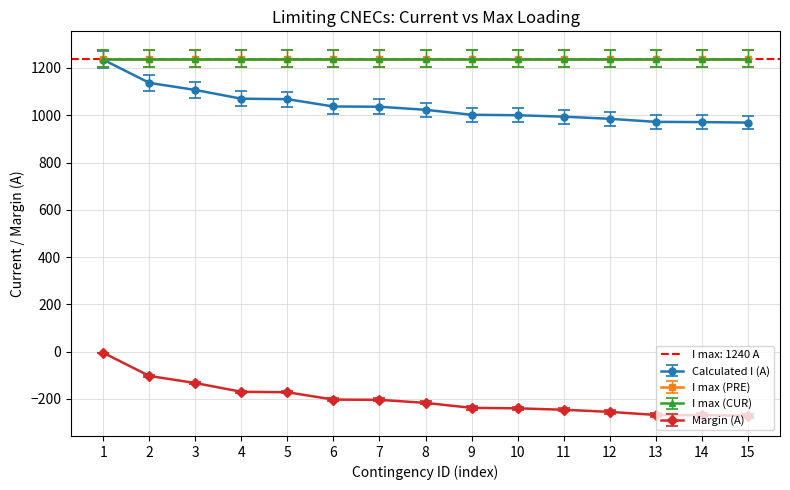

True or false: Margin (A) and Calculated I (A) cross at least once.

False